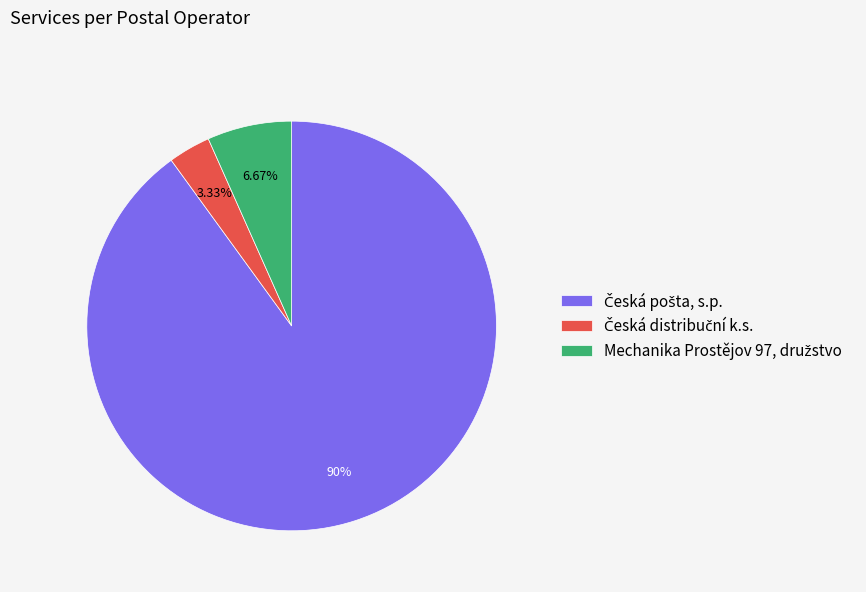

How many segments does this pie chart have?

3